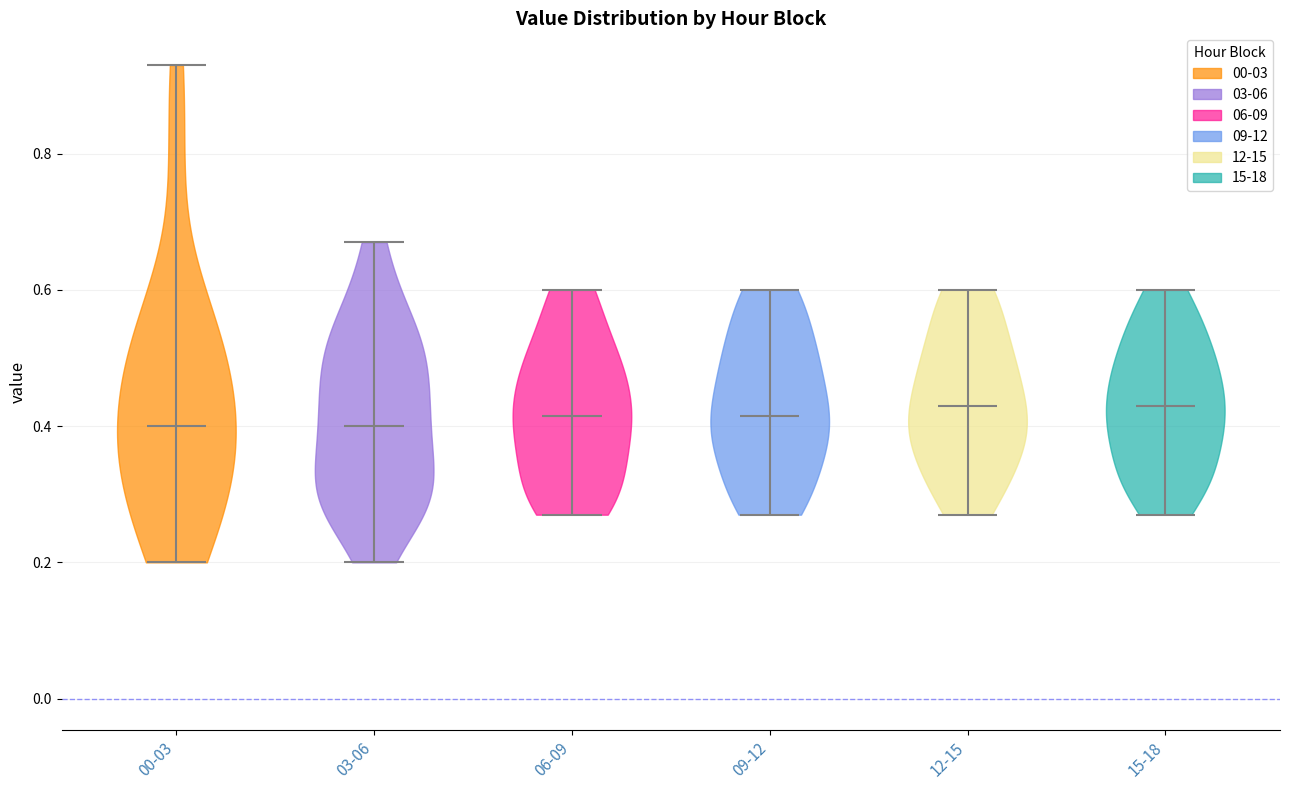

Reading left to right, read every violin against the y-axis: where its median line is, and the lowest and highest points it reaches. The values are not printed on the chart, so give them approximately, as read against the axis.

00-03: median line 0.40, lowest point 0.20, highest point 0.94
03-06: median line 0.40, lowest point 0.20, highest point 0.68
06-09: median line 0.42, lowest point 0.28, highest point 0.60
09-12: median line 0.42, lowest point 0.28, highest point 0.60
12-15: median line 0.44, lowest point 0.28, highest point 0.60
15-18: median line 0.44, lowest point 0.28, highest point 0.60